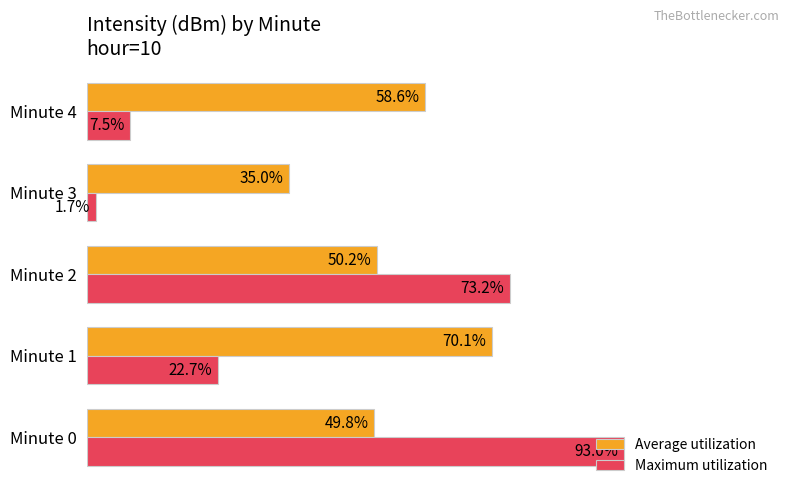

Which label corresponds to the smallest value in the chart?

Minute 3